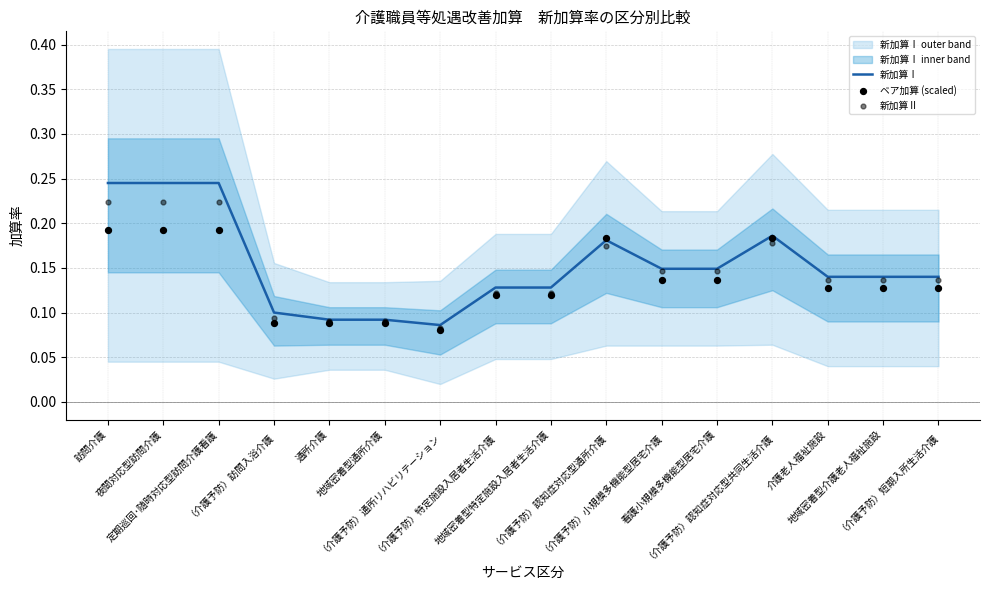

Is the value of 新加算Ⅱ at 定期巡回･随時対応型訪問介護看護 greater than the value of ベア加算 (scaled) at （介護予防）認知症対応型通所介護?

Yes